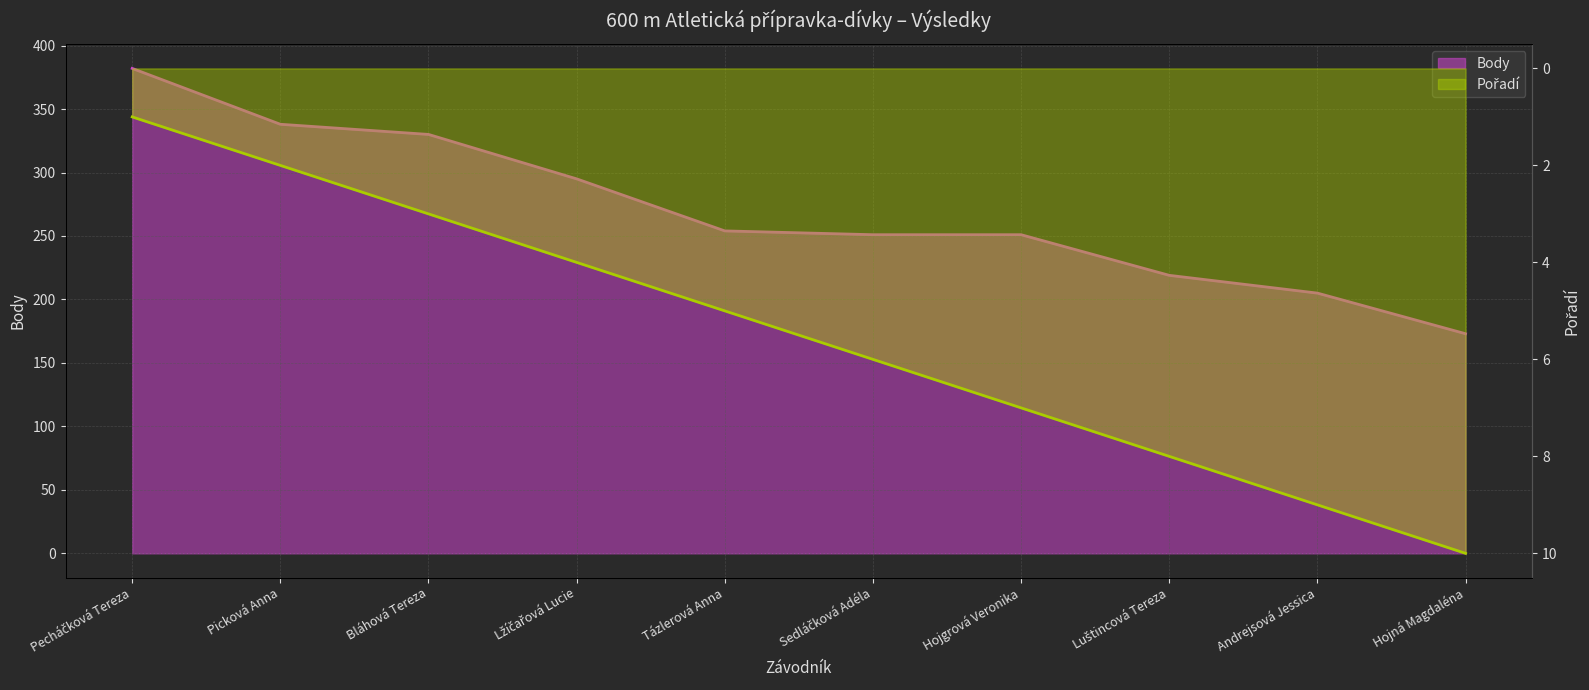

What is the total value across all series at Bláhová Tereza?

333